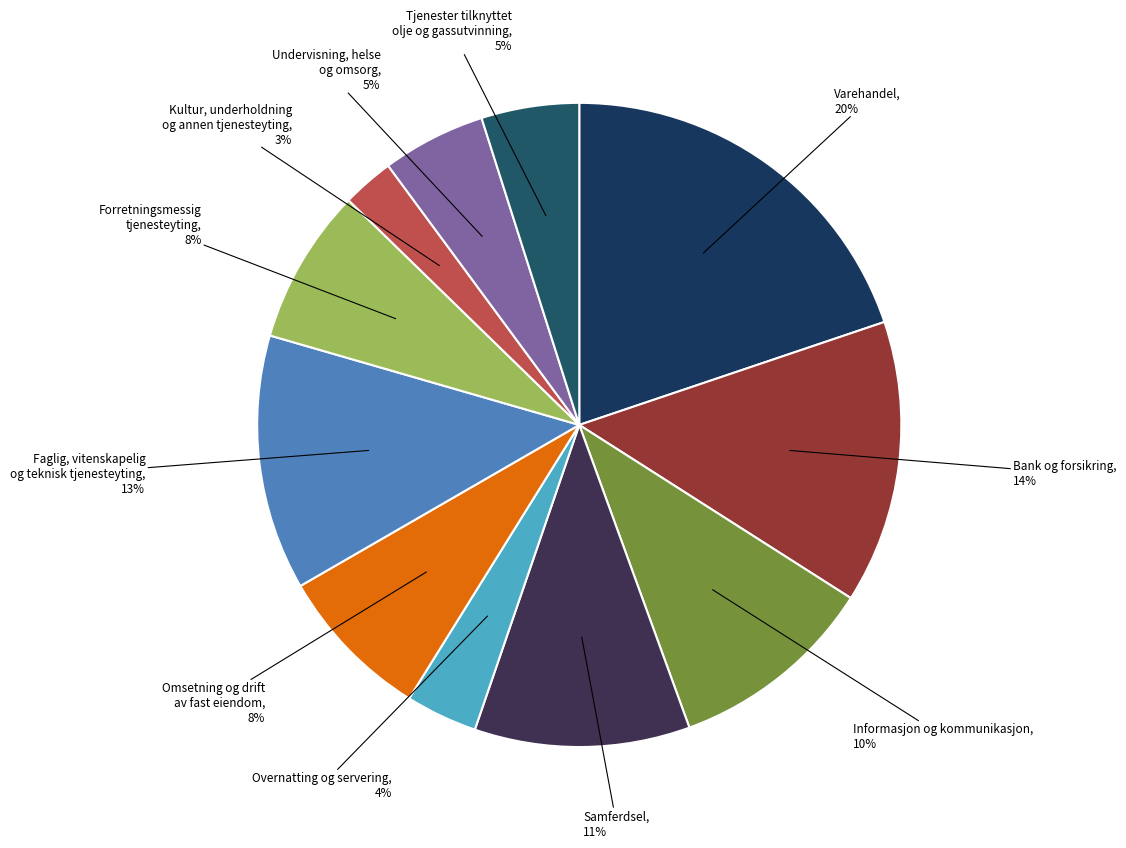

Does Samferdsel represent more than half of the total?

No